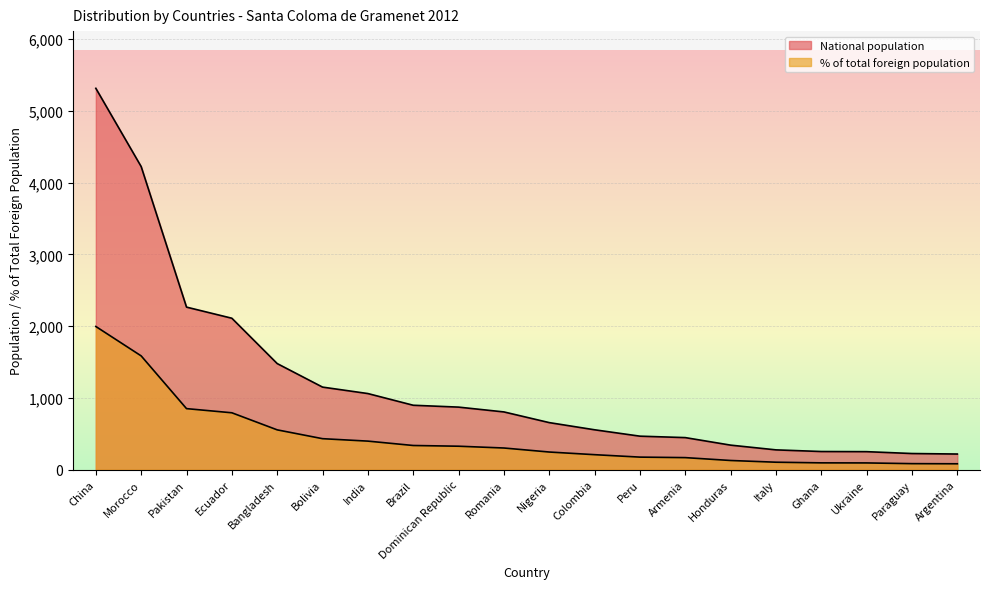

Is it true that % of total foreign population equals 464 at Dominican Republic?

False